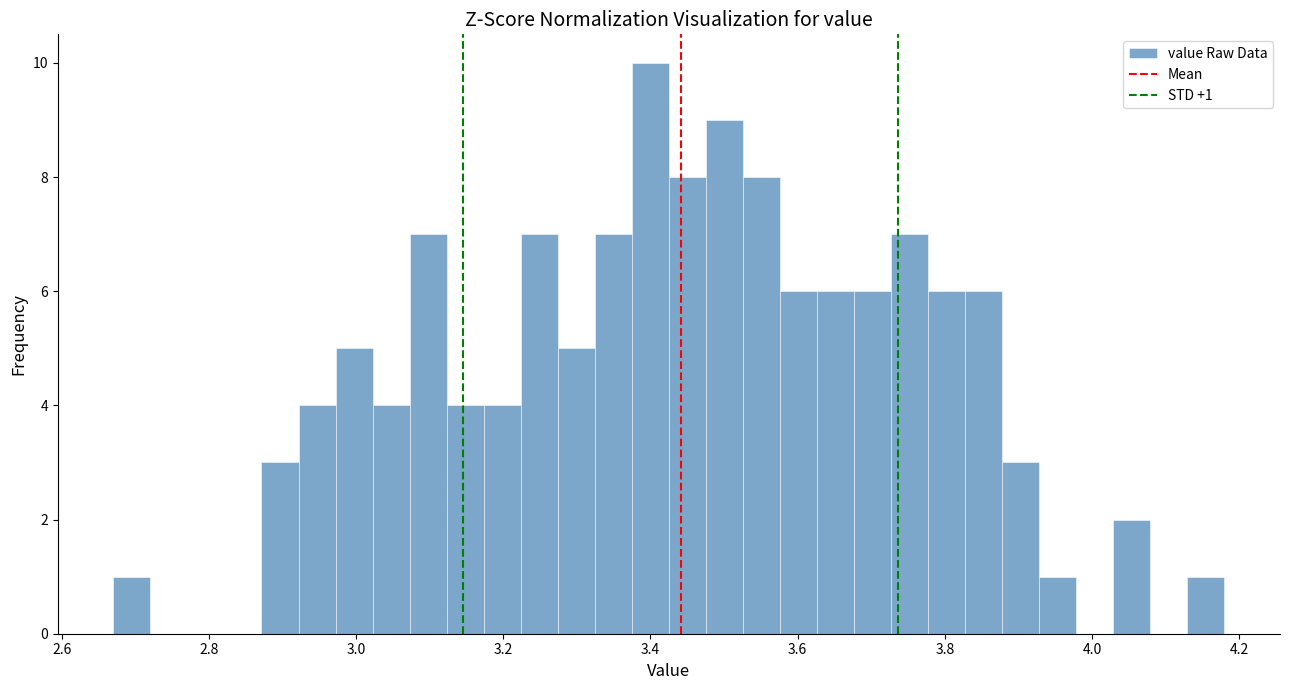

Read against the x-axis, roughly where is the centre of the tallest bar?

3.40